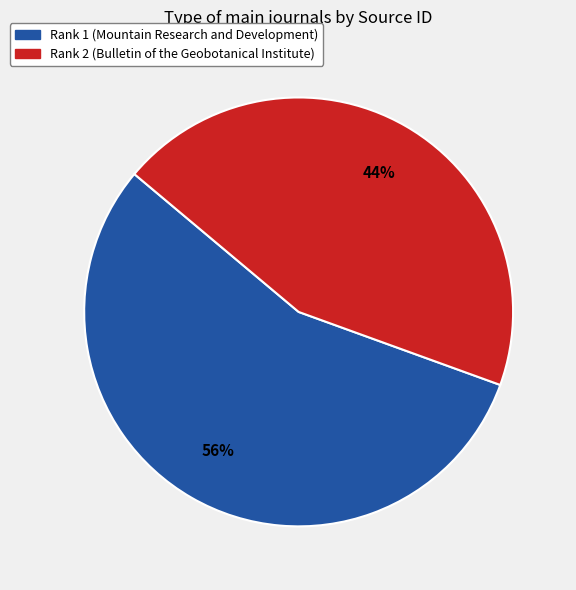

How many segments does this pie chart have?

2